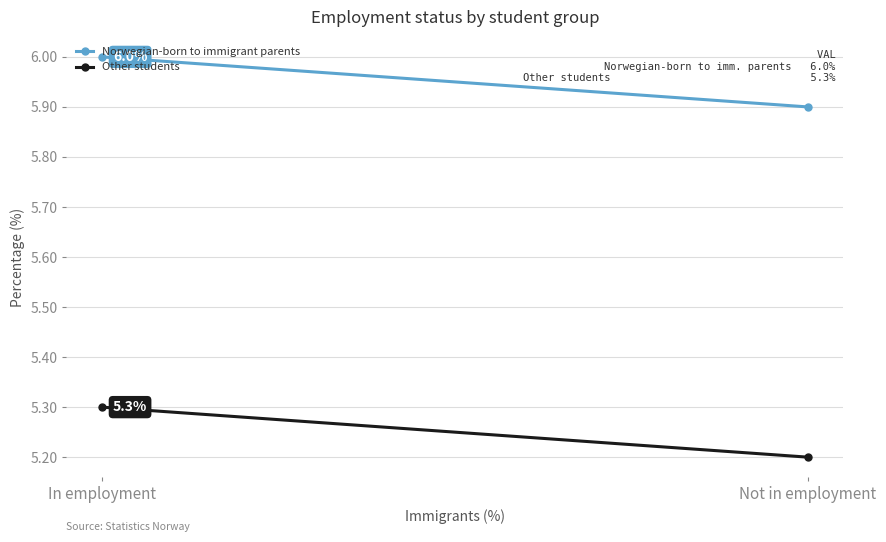

What is the value of the Norwegian-born to immigrant parents point at the 1st from the left?

5.9